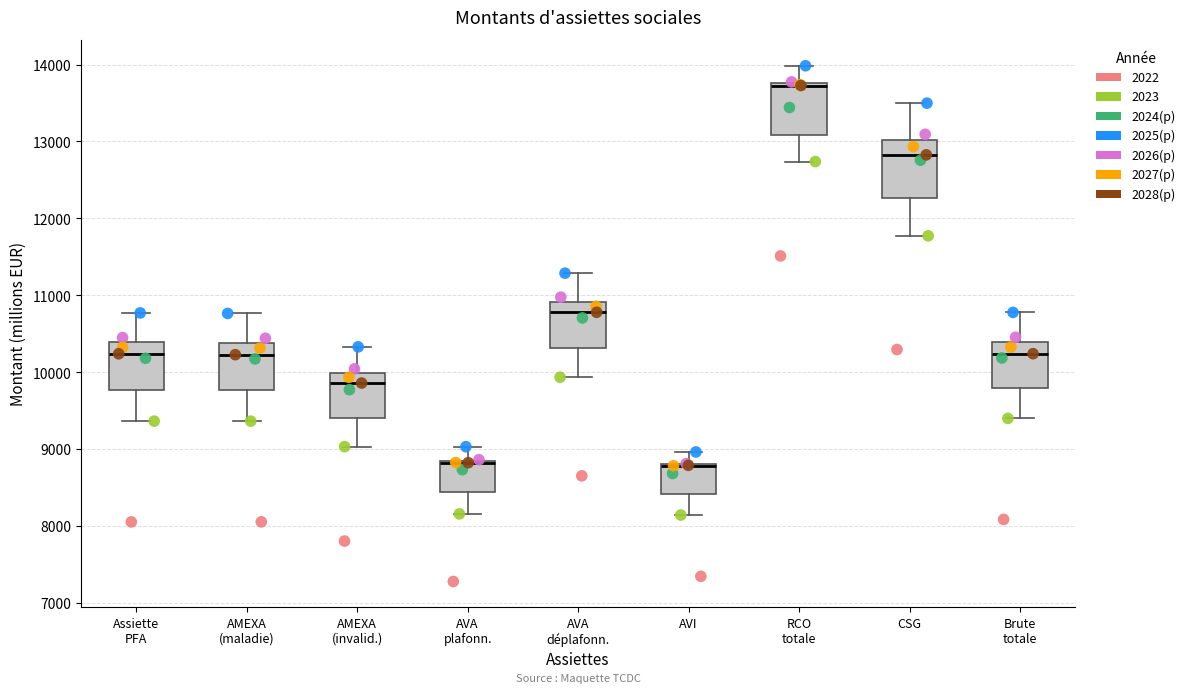

Reading left to right, read every box against the y-axis: the position of its median line, the range the box covers, and the ends of its whiskers. The values are not printed on the chart, so give them approximately, as read against the axis.

Assiette PFA: median 10200, box 9800 to 10400, whiskers 9400 to 10800
AMEXA (maladie): median 10200, box 9800 to 10400, whiskers 9400 to 10800
AMEXA (invalid.): median 9900, box 9400 to 10000, whiskers 9000 to 10300
AVA plafonn.: median 8800 (drawn on the box's upper edge), box 8400 to 8800, whiskers 8200 to 9000
AVA déplafonn.: median 10800, box 10300 to 10900, whiskers 9900 to 11300
AVI: median 8800 (drawn on the box's upper edge), box 8400 to 8800, whiskers 8100 to 9000
RCO totale: median 13700 (drawn on the box's upper edge), box 13100 to 13800, whiskers 12700 to 14000
CSG: median 12800, box 12300 to 13000, whiskers 11800 to 13500
Brute totale: median 10200, box 9800 to 10400, whiskers 9400 to 10800